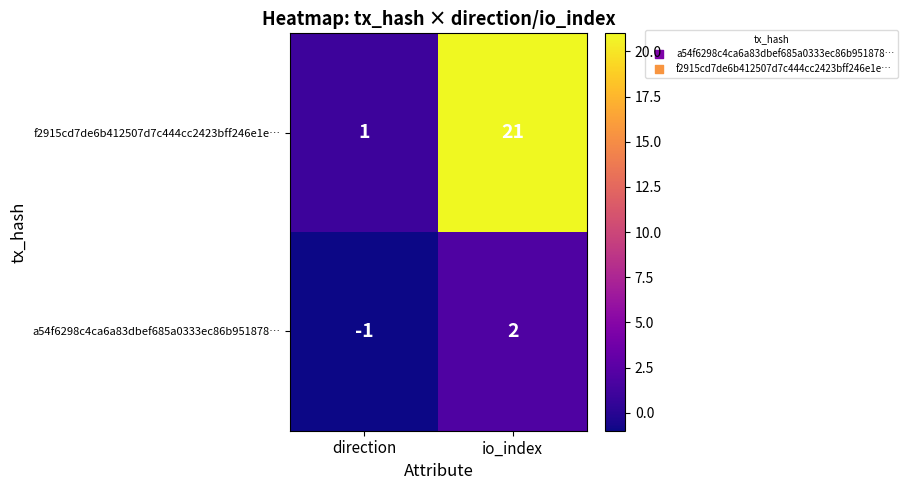

Which series has the largest range (max minus min)?

f2915cd7de6b412507d7c444cc2423bff246e1e…